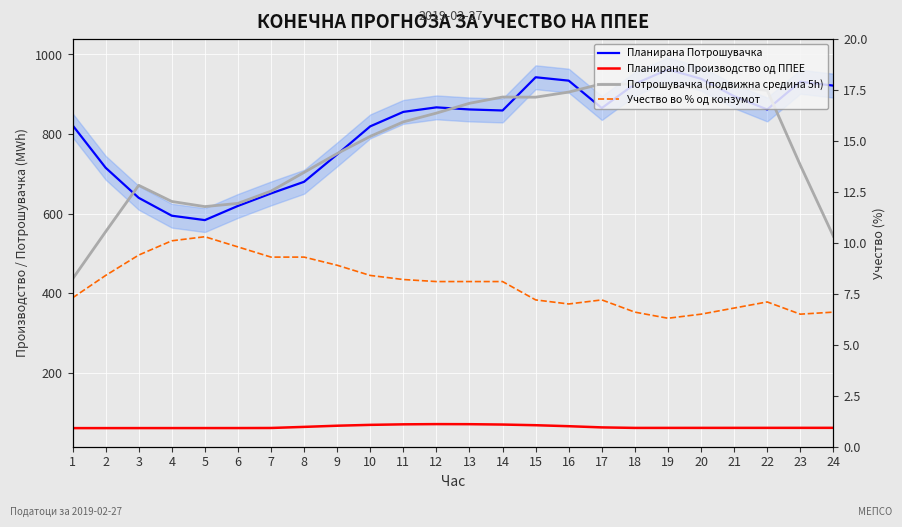

What is the greatest value displayed?

962.2